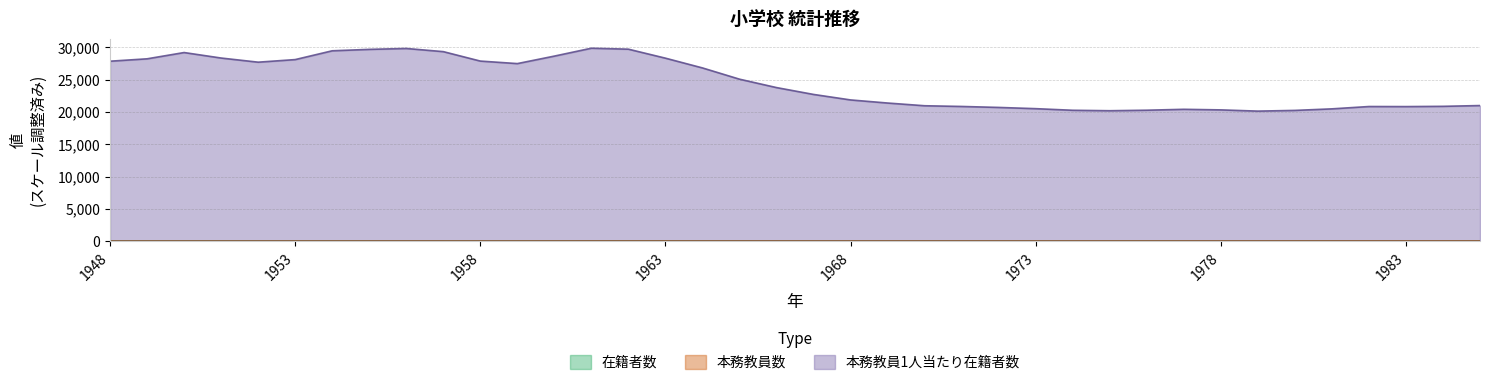

Reading left to right, list all the values displayed in this chart.

在籍者数: 1948=14.8	1949=16.2	1950=16.8	1951=16.2	1952=16.2	1953=16.6	1954=18.2	1955=18.9	1956=19.2	1957=18.3	1958=16.7	1959=16.6	1960=18.9	1961=22.1	1962=23.4	1963=22.3	1964=20.8	1965=19.1	1966=17.9	1967=16.9	1968=16.2	1969=15.6	1970=15.1	1971=15.0	1972=15.0	1973=15.3	1974=15.2	1975=15.2	1976=15.5	1977=16.0	1978=16.2	1979=15.9	1980=16.4	1981=17.0	1982=18.1	1983=18.4	1984=18.7	1985=19.3
本務教員数: 1948=19.9	1949=21.6	1950=21.6	1951=21.5	1952=21.9	1953=22.2	1954=23.1	1955=23.9	1956=24.1	1957=23.5	1958=22.5	1959=22.6	1960=24.7	1961=27.8	1962=29.6	1963=29.5	1964=29.1	1965=28.6	1966=28.2	1967=28.0	1968=27.8	1969=27.4	1970=27.1	1971=27.1	1972=27.2	1973=28.0	1974=28.1	1975=28.3	1976=28.7	1977=29.3	1978=29.9	1979=29.7	1980=30.3	1981=31.2	1982=32.6	1983=33.1	1984=33.7	1985=34.4
本務教員1人当たり在籍者数: 1948=27840.0	1949=28210.0	1950=29180.0	1951=28330.0	1952=27690.0	1953=28090.0	1954=29450.0	1955=29670.0	1956=29810.0	1957=29320.0	1958=27860.0	1959=27470.0	1960=28630.0	1961=29850.0	1962=29700.0	1963=28310.0	1964=26800.0	1965=25060.0	1966=23760.0	1967=22700.0	1968=21850.0	1969=21370.0	1970=20950.0	1971=20840.0	1972=20690.0	1973=20500.0	1974=20250.0	1975=20180.0	1976=20260.0	1977=20400.0	1978=20310.0	1979=20120.0	1980=20230.0	1981=20470.0	1982=20830.0	1983=20820.0	1984=20860.0	1985=20980.0